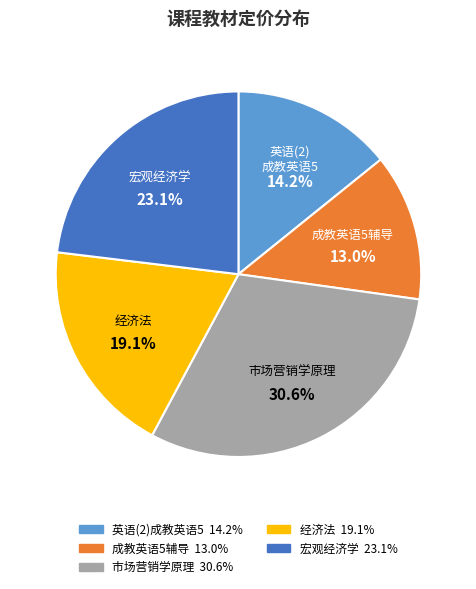

How many segments does this pie chart have?

5